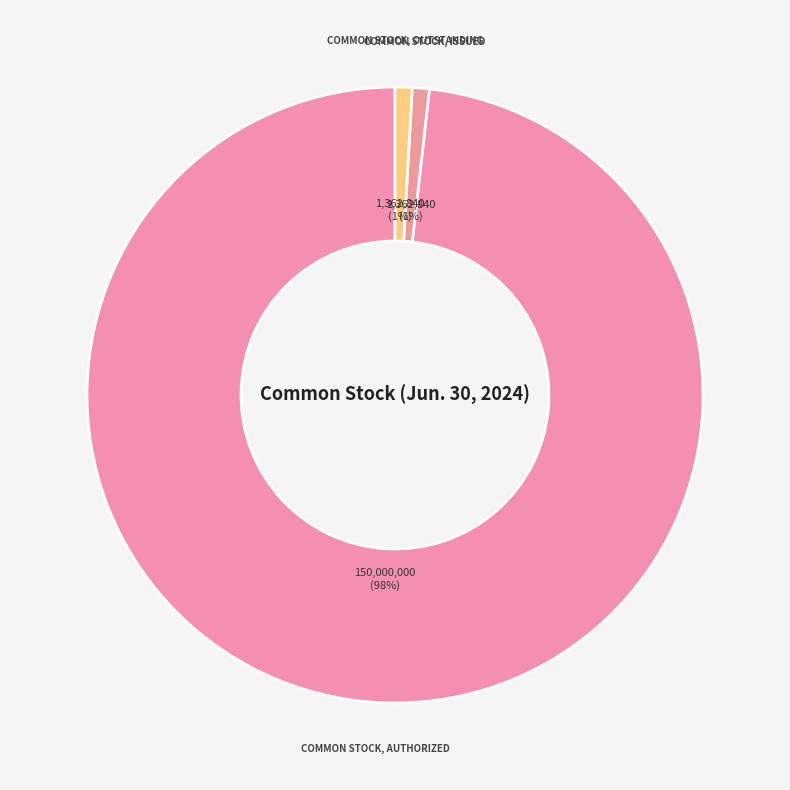

Count the number of slices in the pie.

3